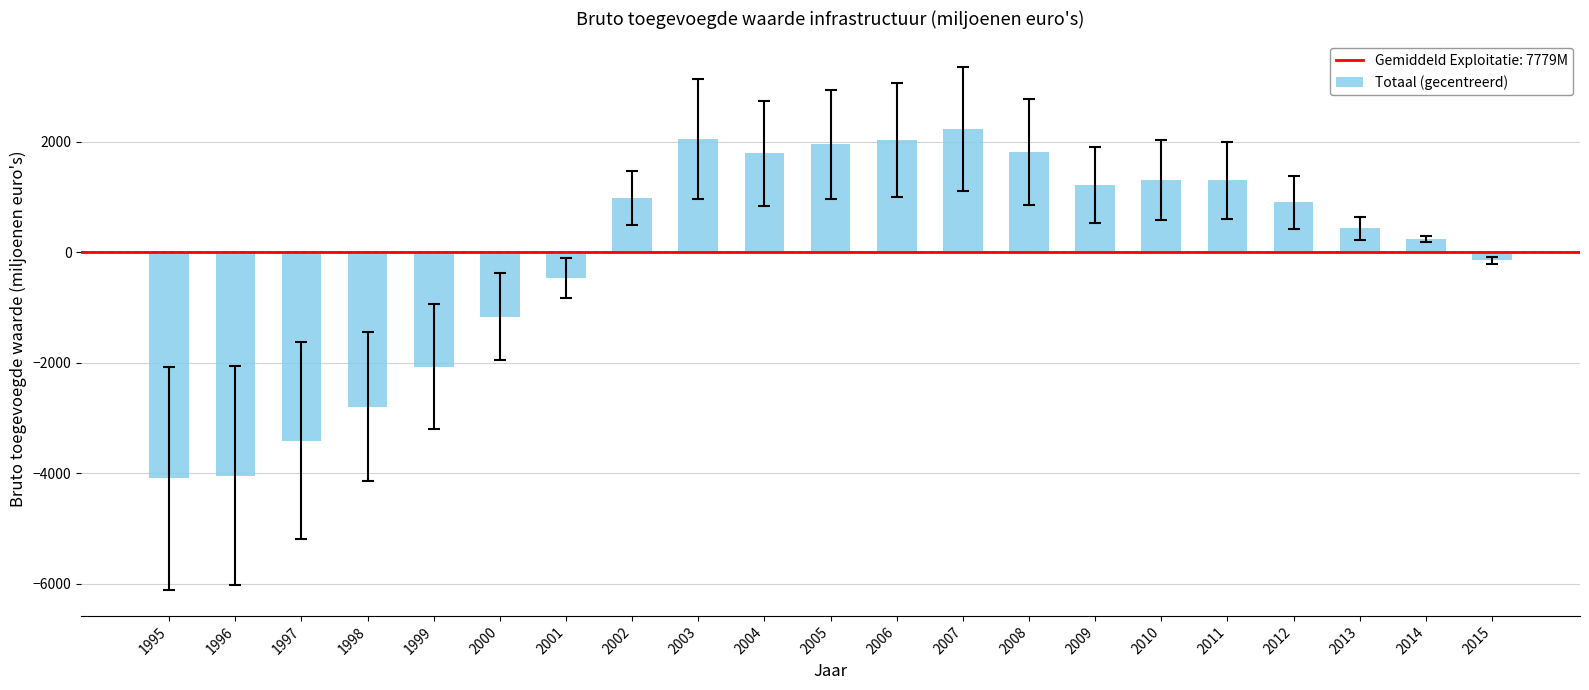

Does the chart contain any negative values?

Yes